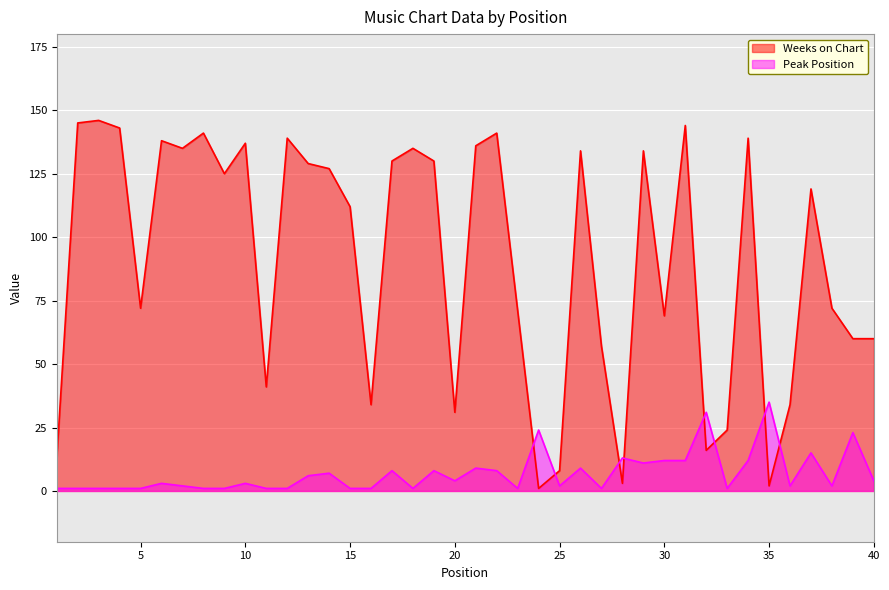

The value of Weeks on Chart at 2 is 65. True or false?

False